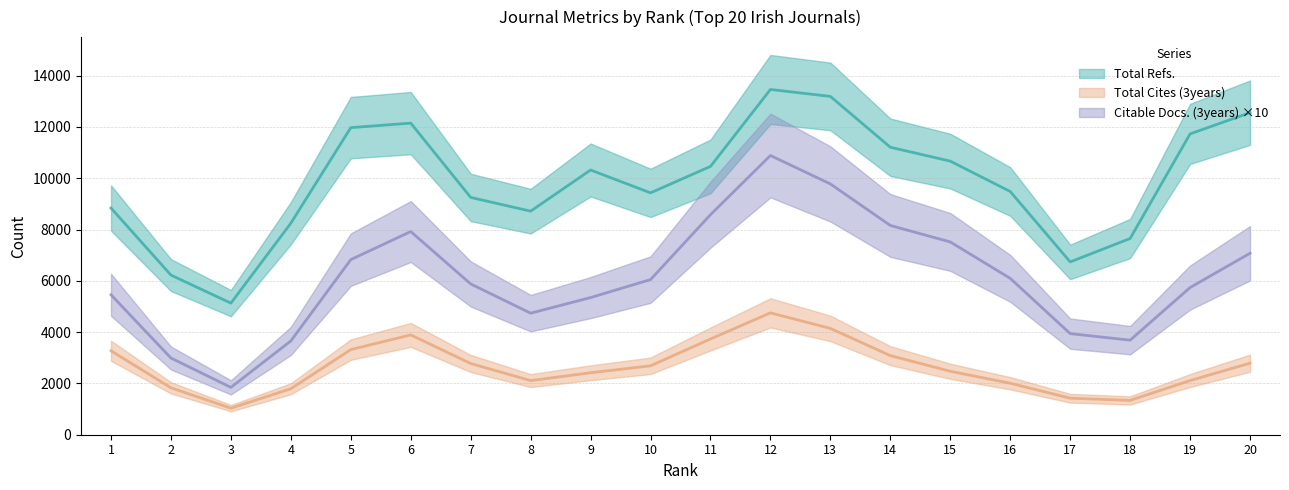

Does the chart have visible grid lines?

Yes